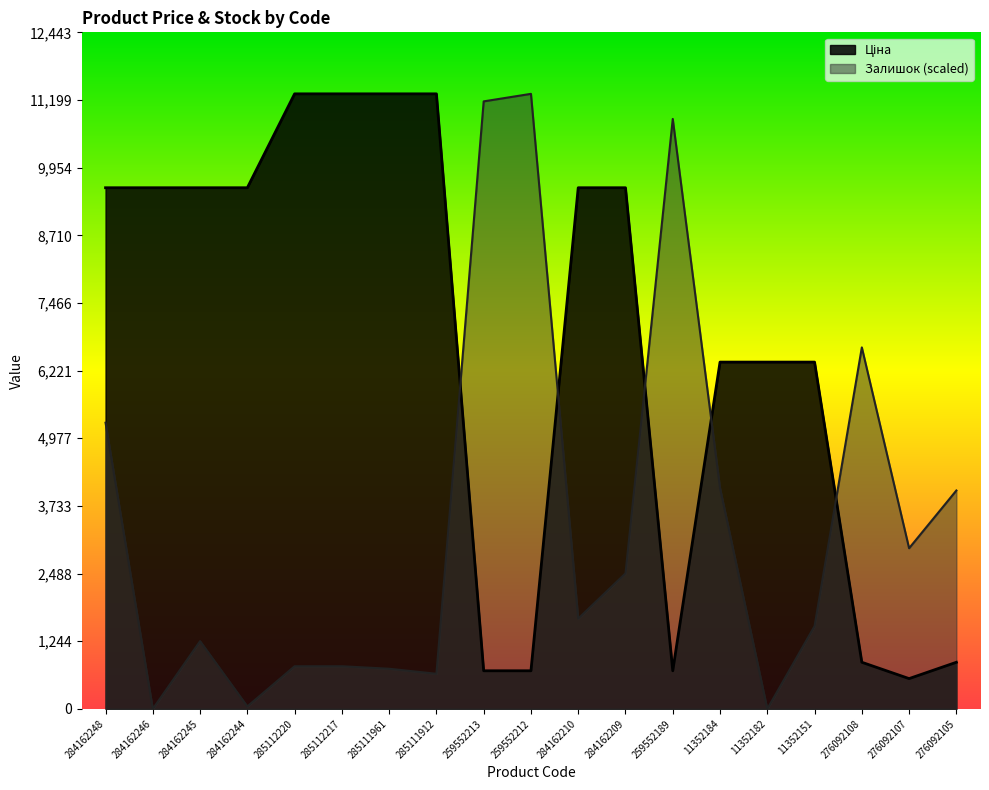

How many lines are shown in the chart?

2